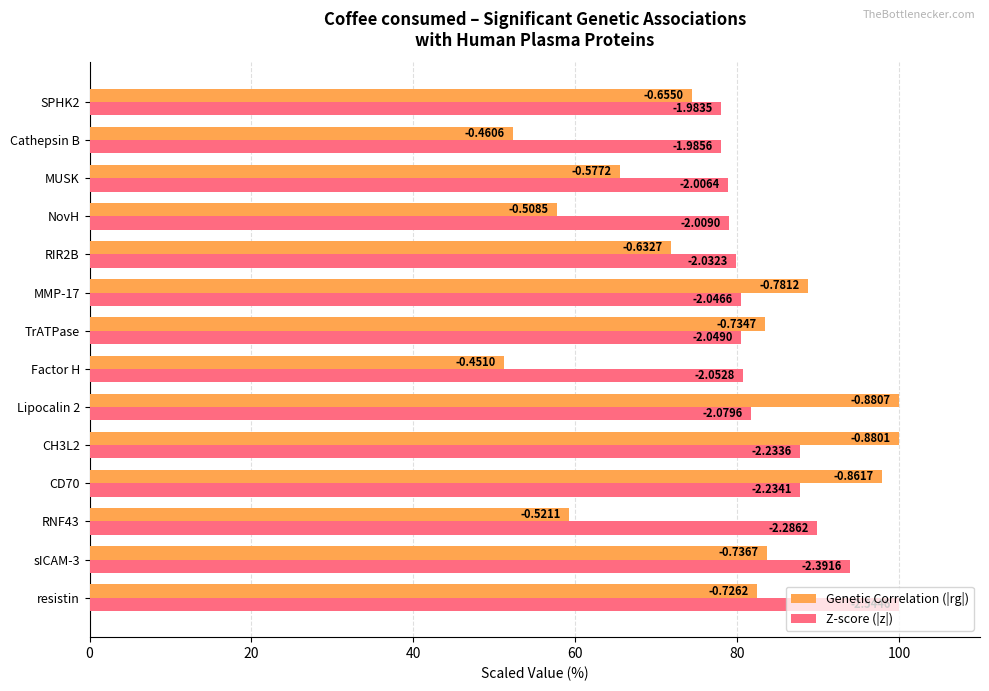

What are all the series names shown in the legend?

Genetic Correlation (|rg|), Z-score (|z|)